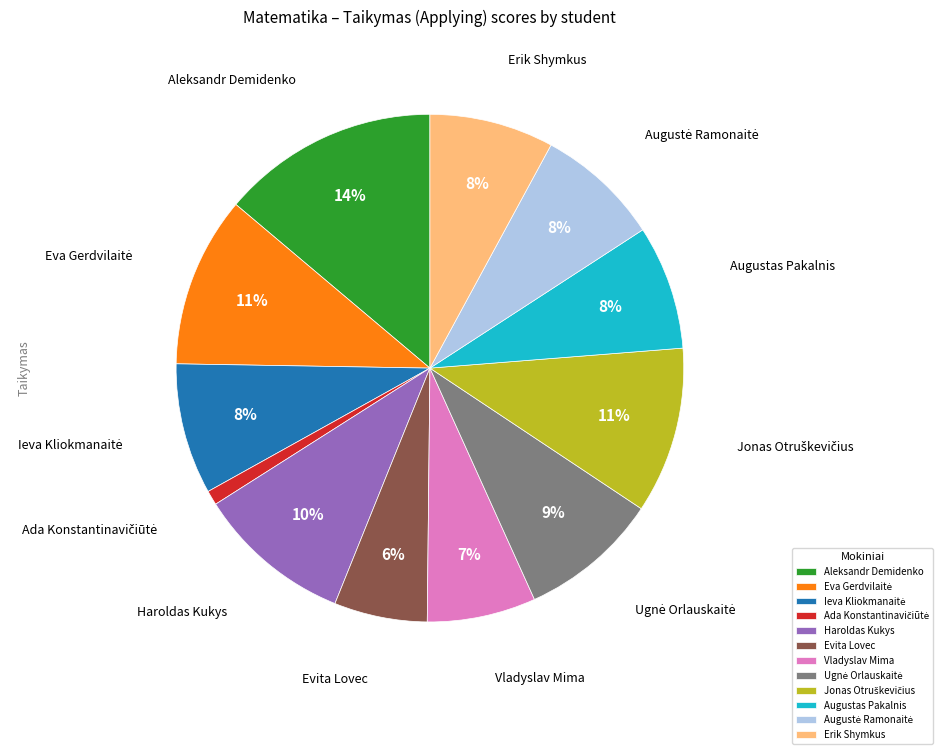

To the nearest percent, what percentage of the pie is Augustas Pakalnis?

8%